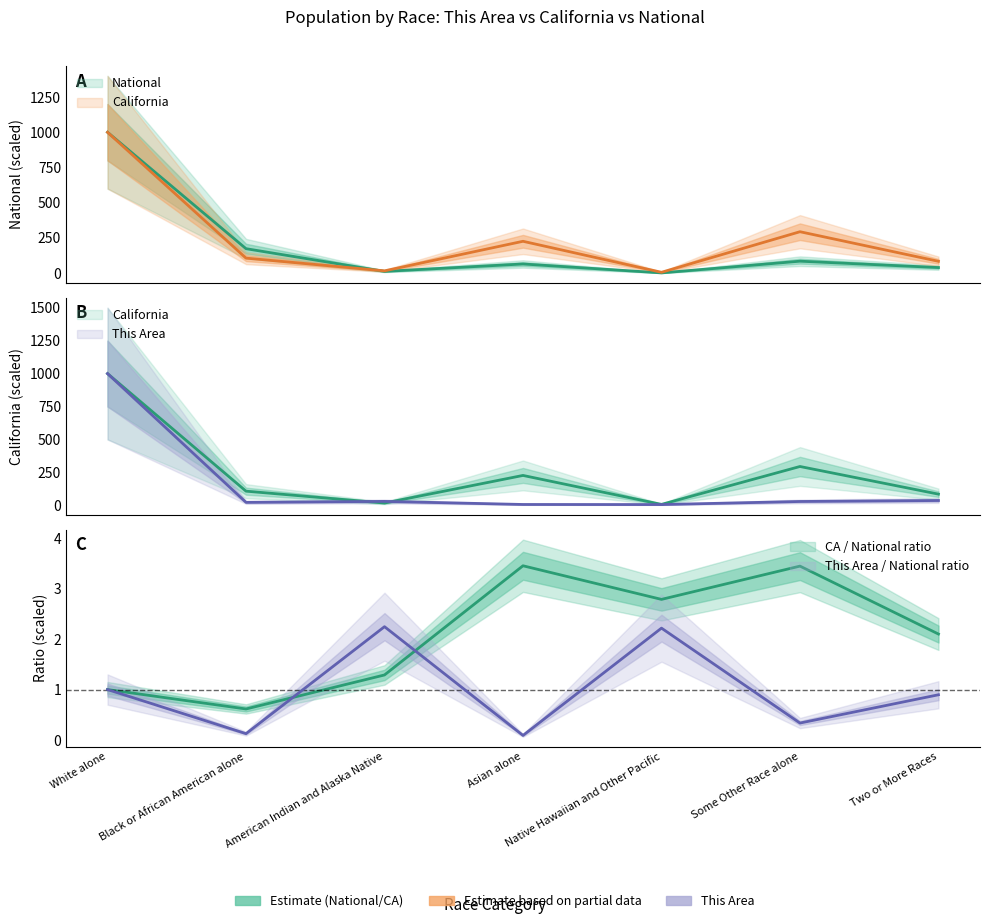

Is it true that California equals 84.6 at Two or More Races?

True